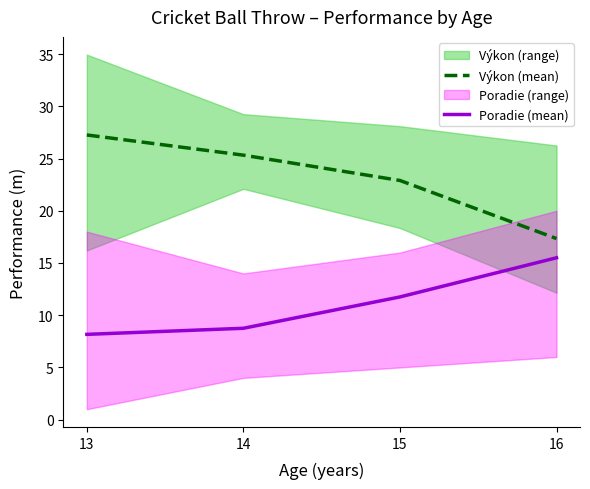

True or false: Výkon (mean) has a value of 38.6 at 13.

False